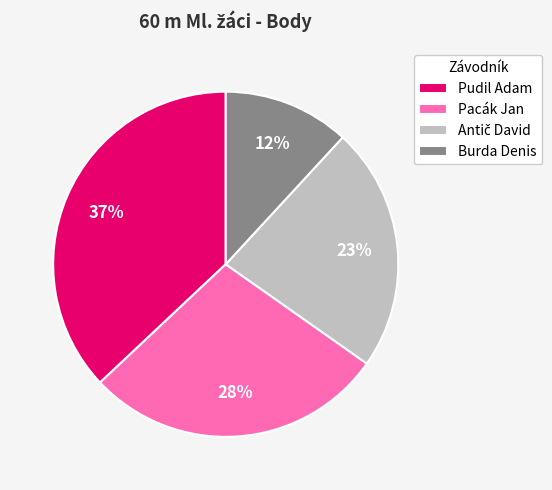

What is the ratio of the value at Pacák Jan to the value at Pudil Adam?

0.8